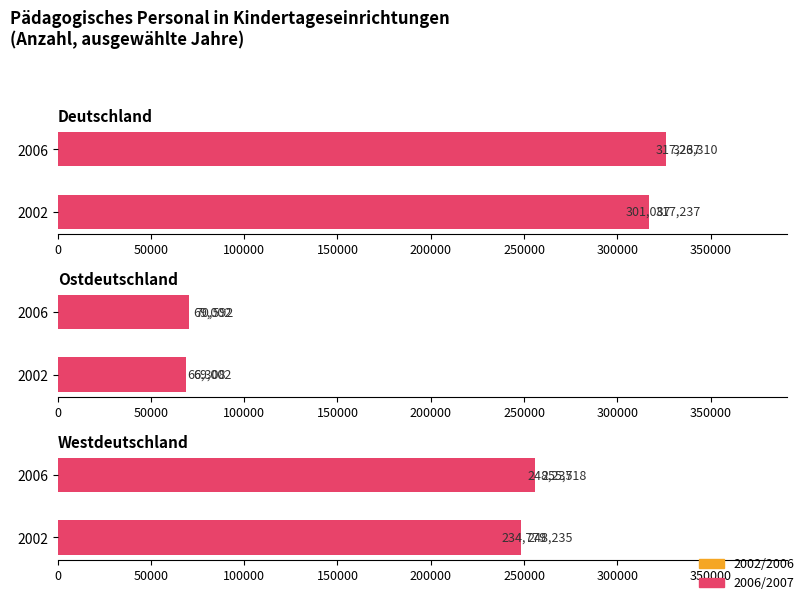

Is it true that Westdeutschland equals 92482 at 50000?

False